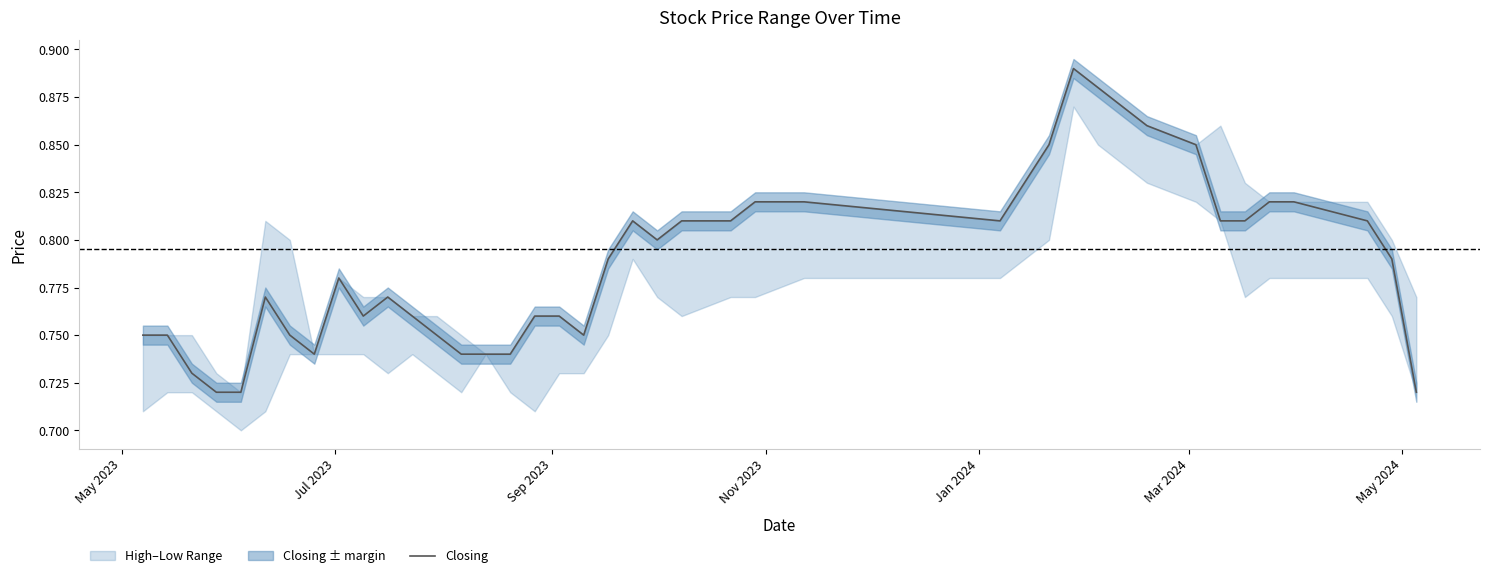

How many points are higher than both their immediate neighbors (excluding endpoints)?

5